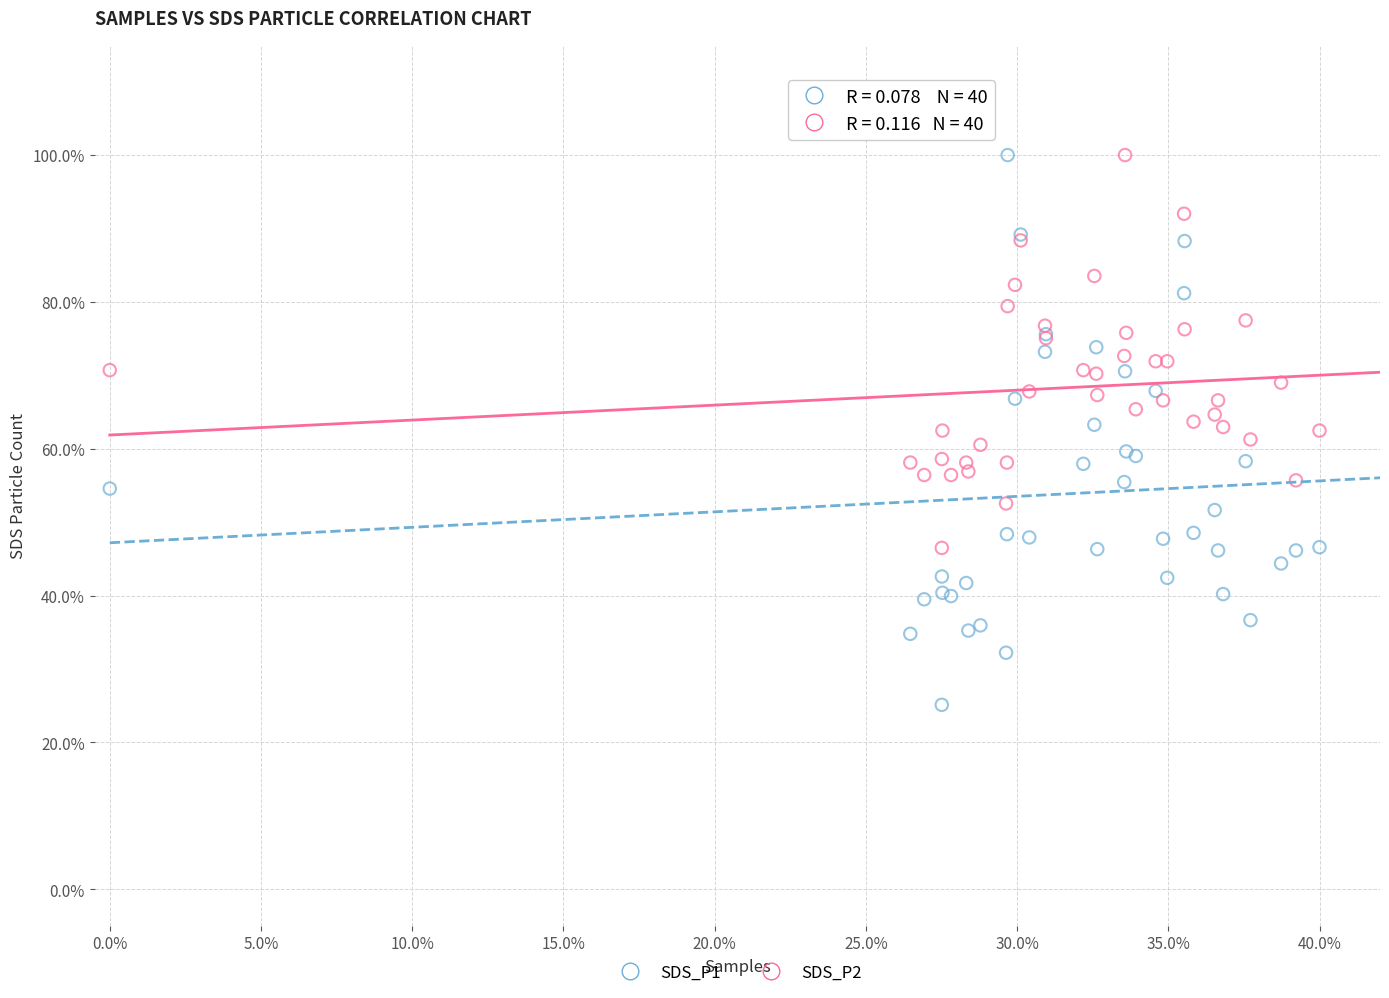

What are all the series names shown in the legend?

SDS_P1, SDS_P2